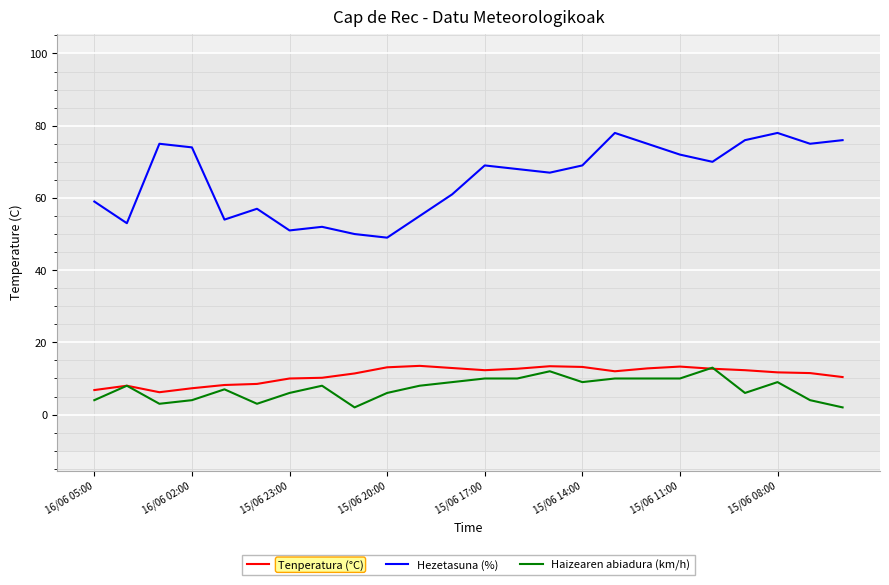

Does the chart have visible grid lines?

Yes